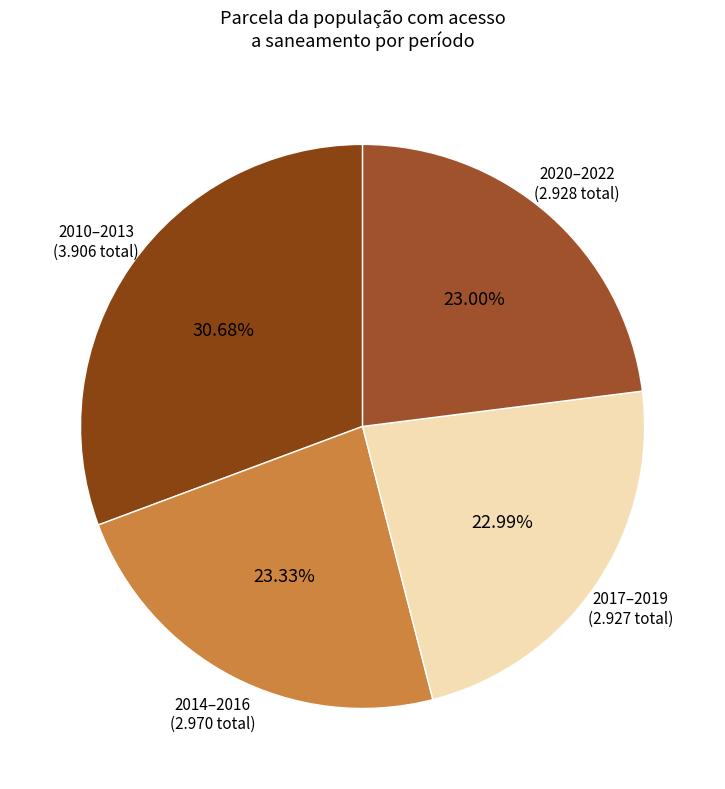

Which category has the biggest portion of the pie?

2010–2013